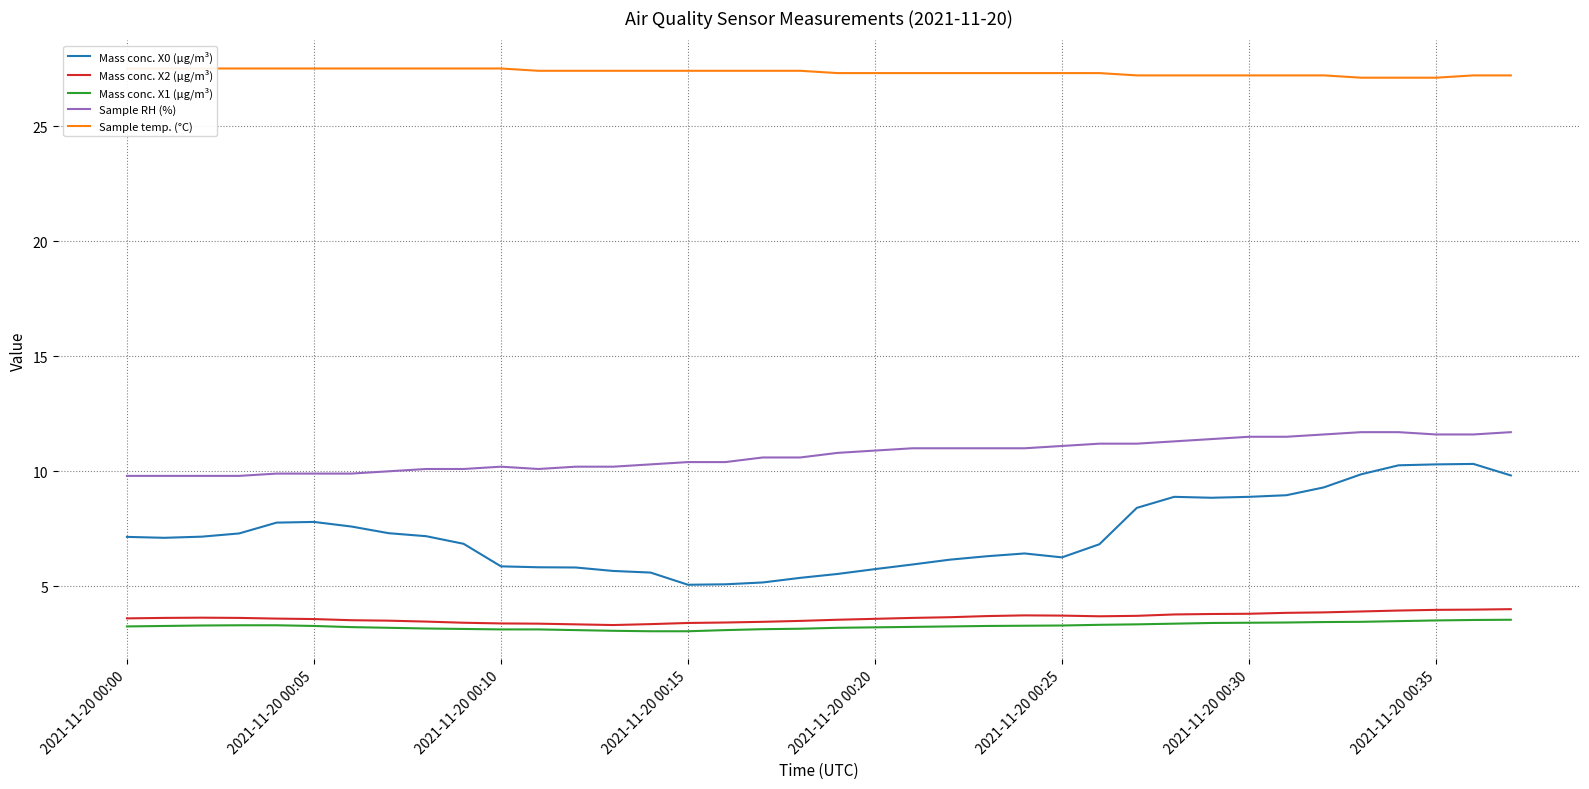

True or false: Mass conc. X2 (μg/m³) and Sample RH (%) intersect in this chart.

False